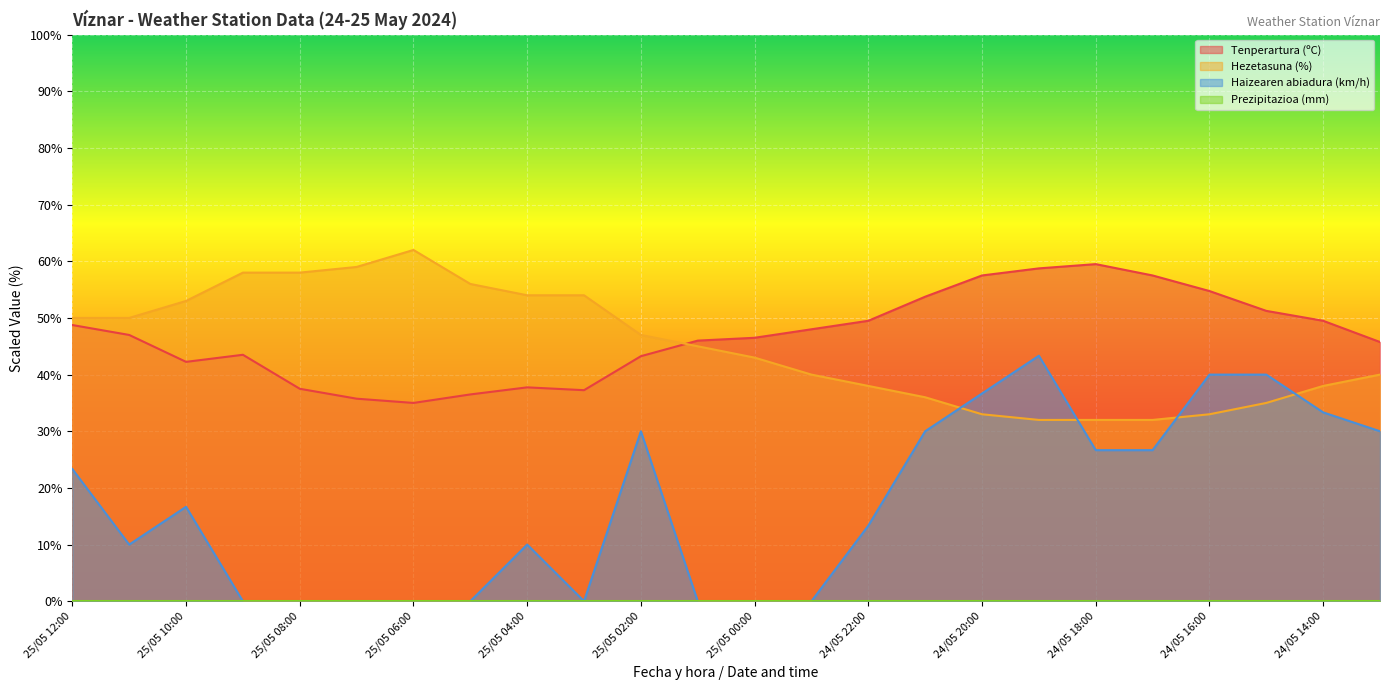

What is the sum of all Tenperartura (ºC) values?

1122.8